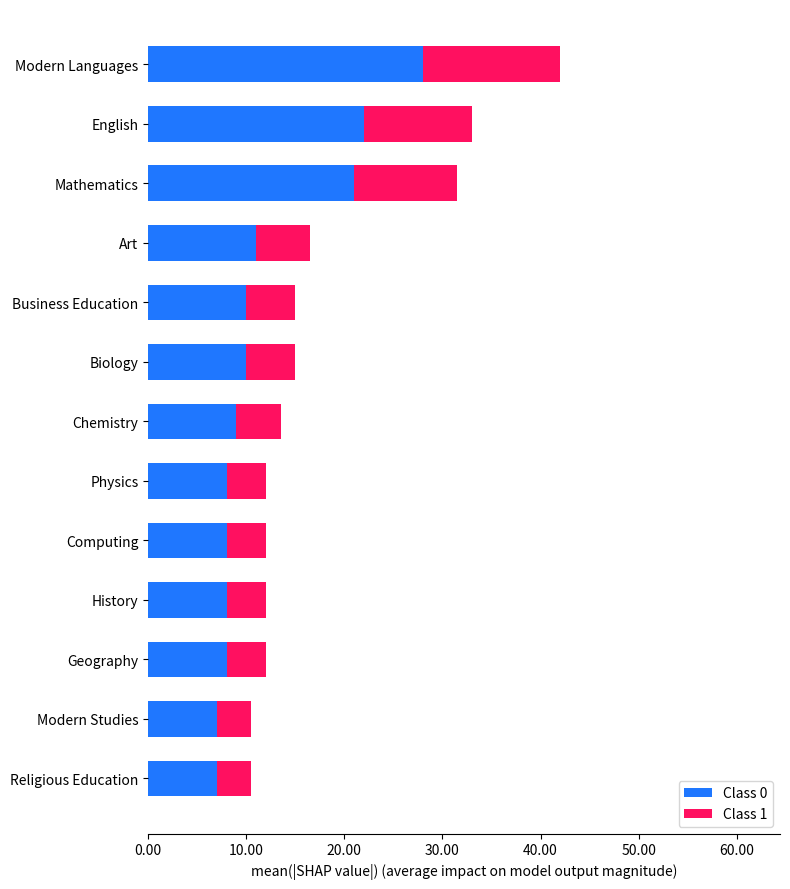

True or false: Class 0 has a value of 22.0 at English.

True